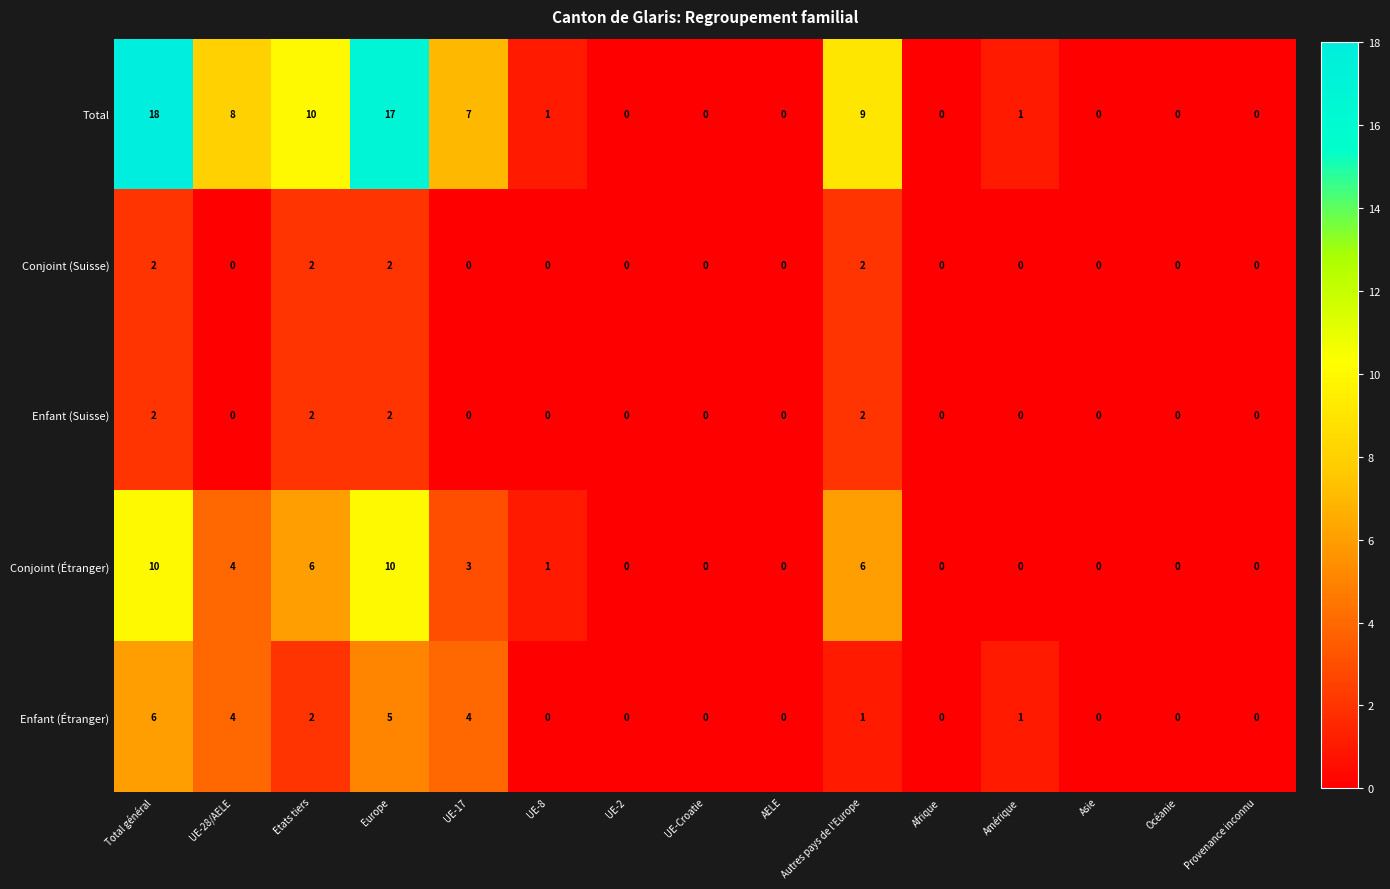

The value of Conjoint (Suisse) at UE-8 is 0. True or false?

True